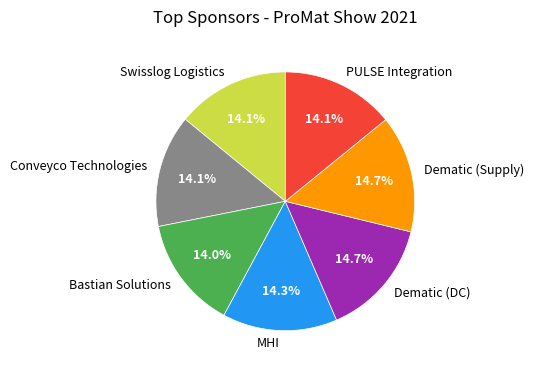

How many segments does this pie chart have?

7